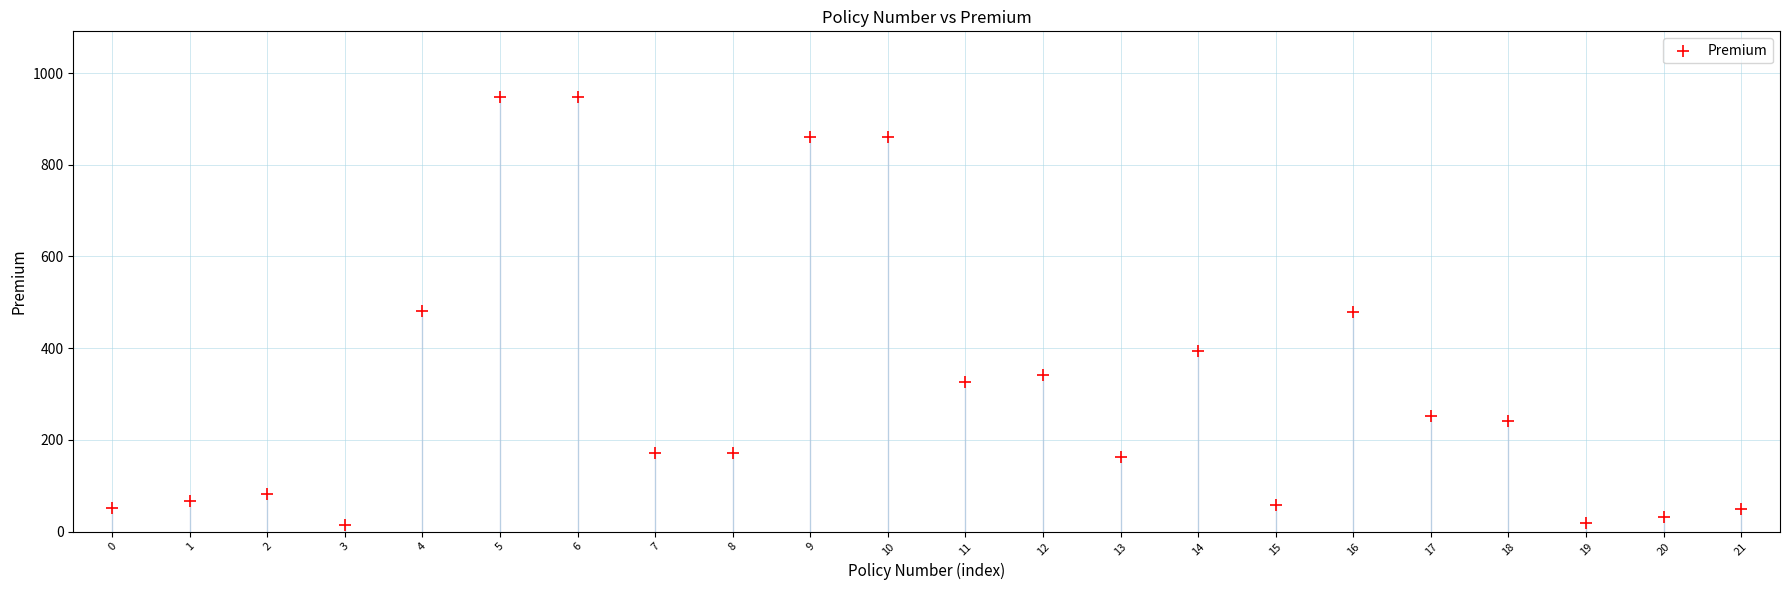

What is the range of Y values (max minus min)?

933.6